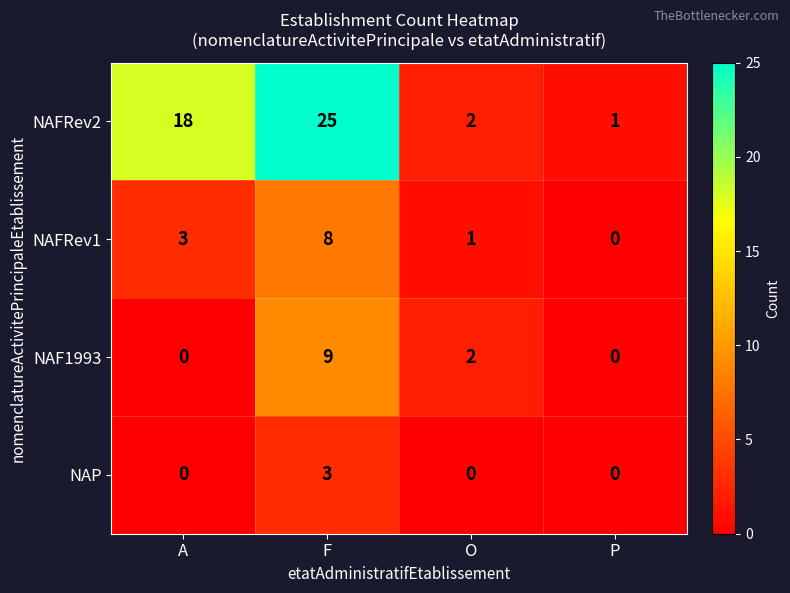

The NAP series shows 0 at O. True or false?

True